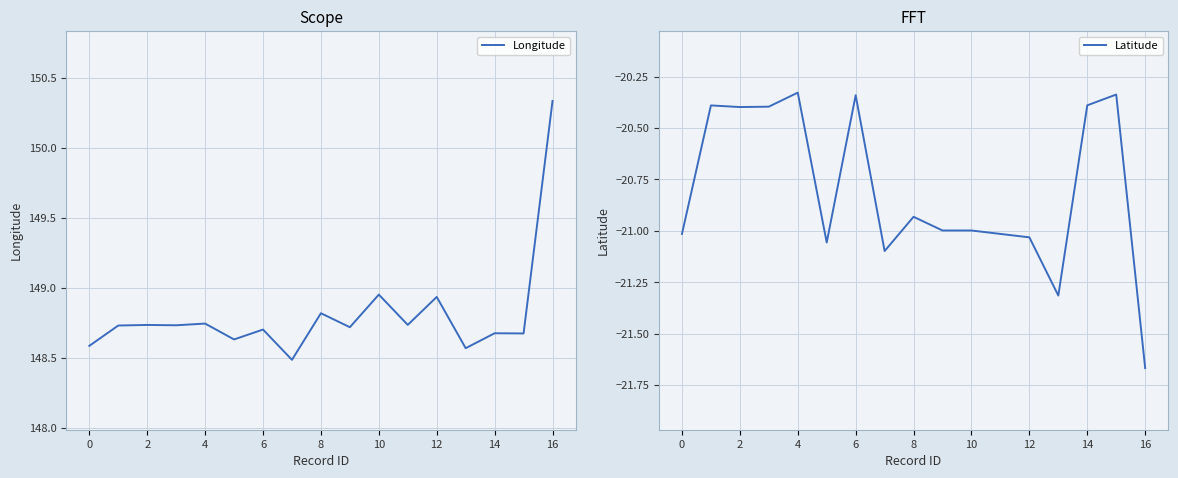

At which category is the sum across all series the highest?

16